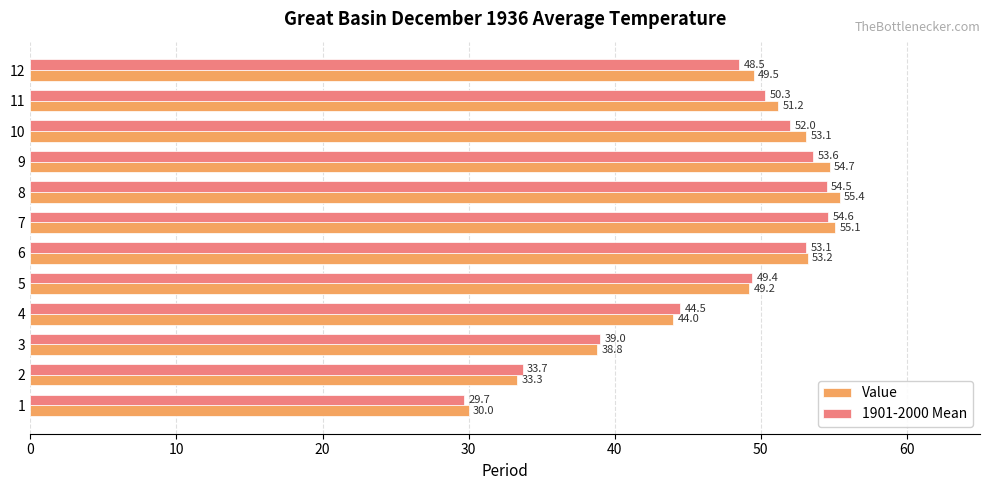

What is the minimum value for Value?

30.0